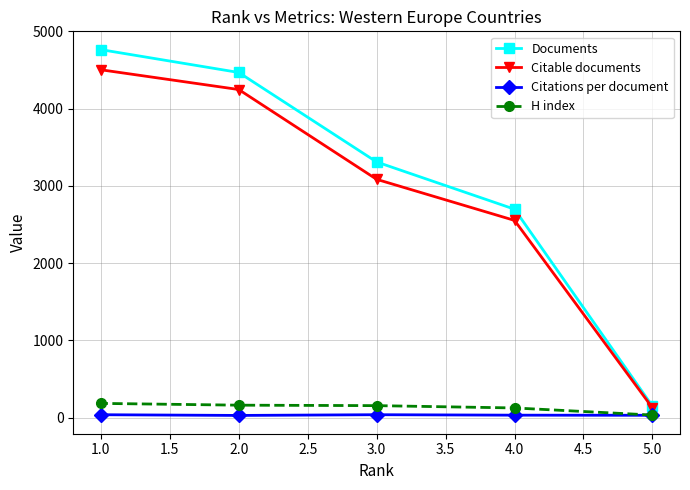

What is the sum of the Citable documents values at 4.0 and 5.0?

2679.0